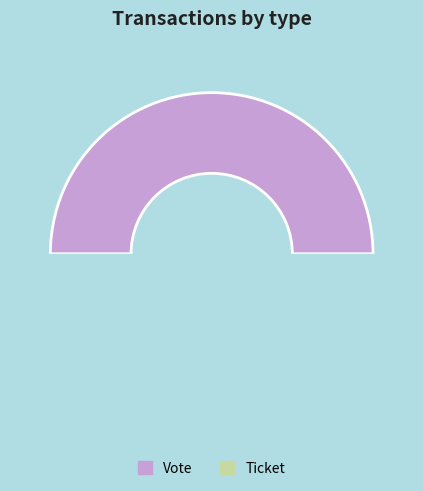

To the nearest percent, what is the difference between the largest and smallest slice percentages?

100%